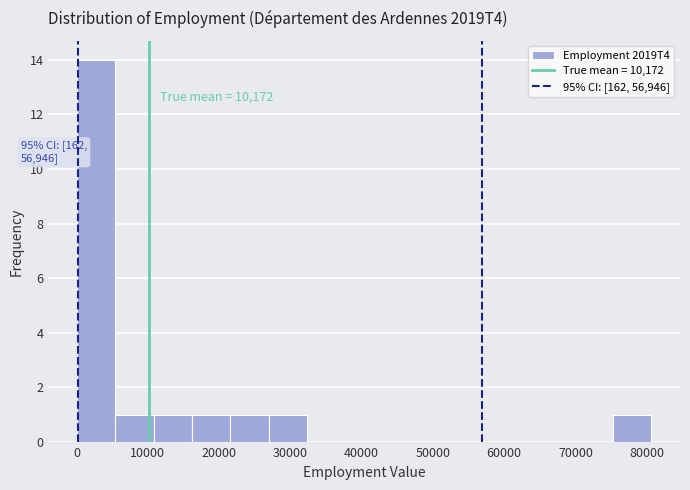

Over which range of the x-axis is the bar tallest?

0 to 5000